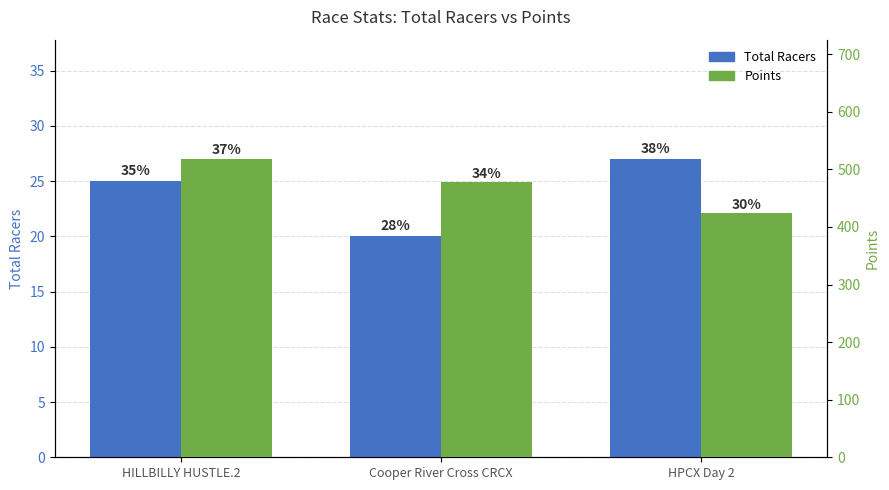

At which label is Total Racers closest to 23?

HILLBILLY HUSTLE.2